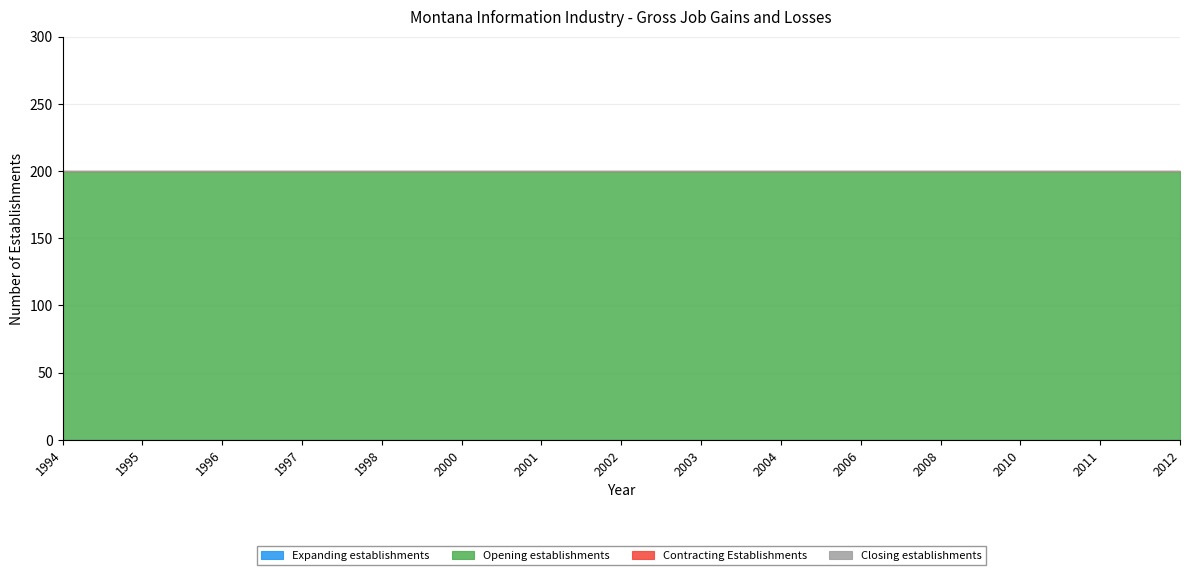

At which label is Expanding establishments closest to 0?

1994